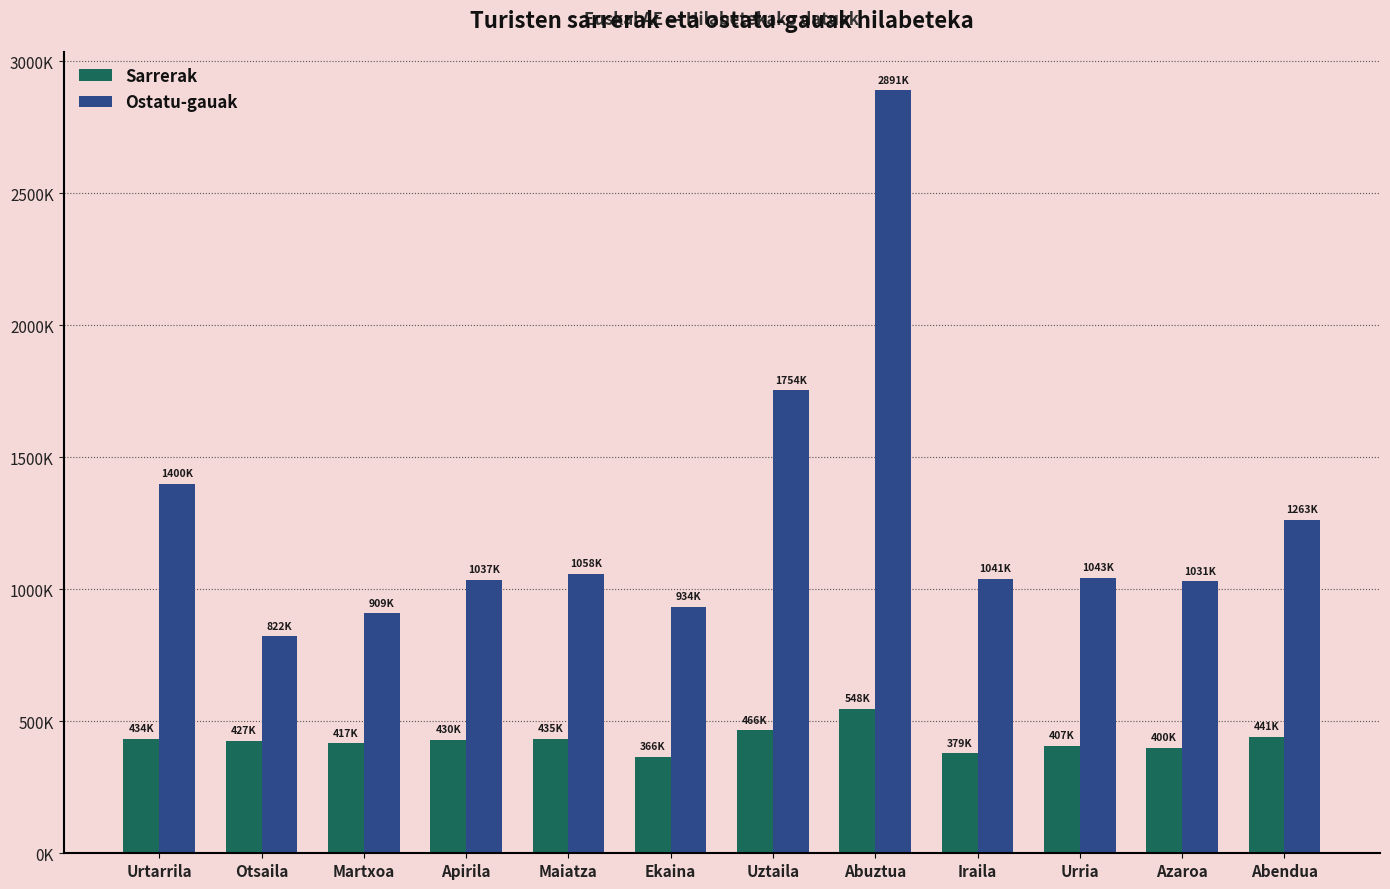

Are the bars grouped side by side (vs. stacked)?

Yes